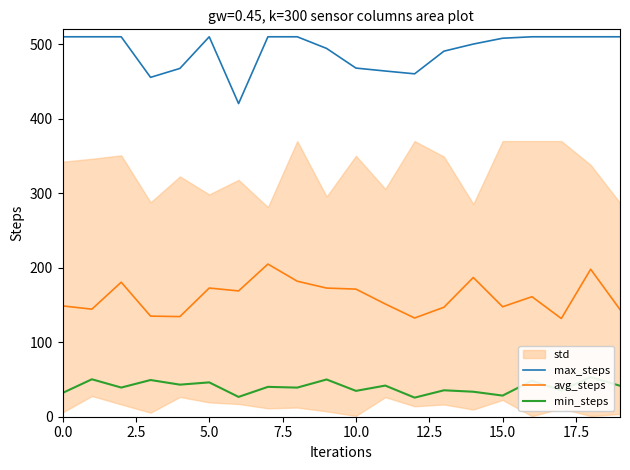

List the series in order of their peak value, highest first.

max_steps, avg_steps, min_steps